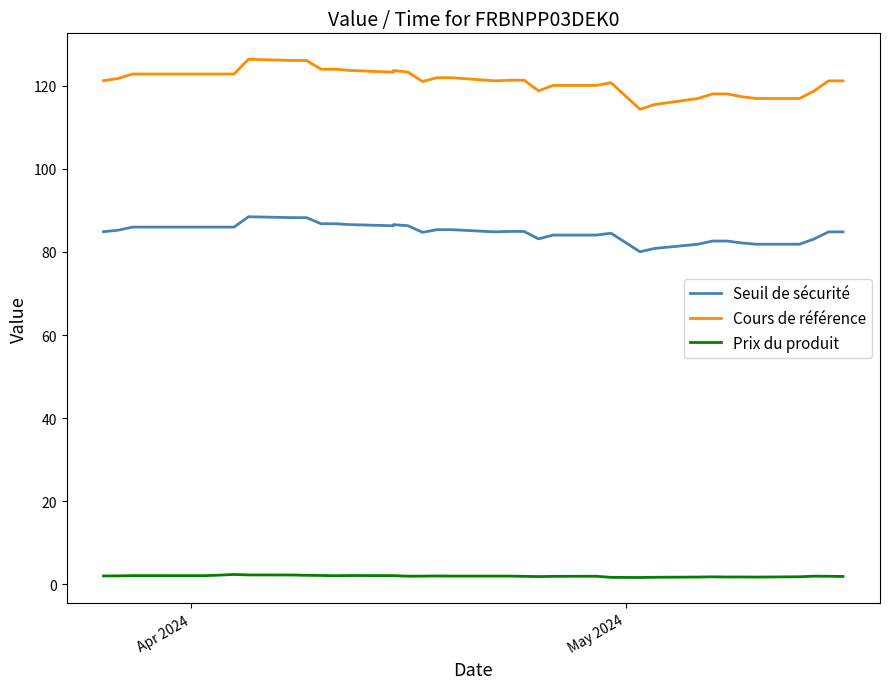

What is the value of the Prix du produit point at the 8th from the left?

2.2